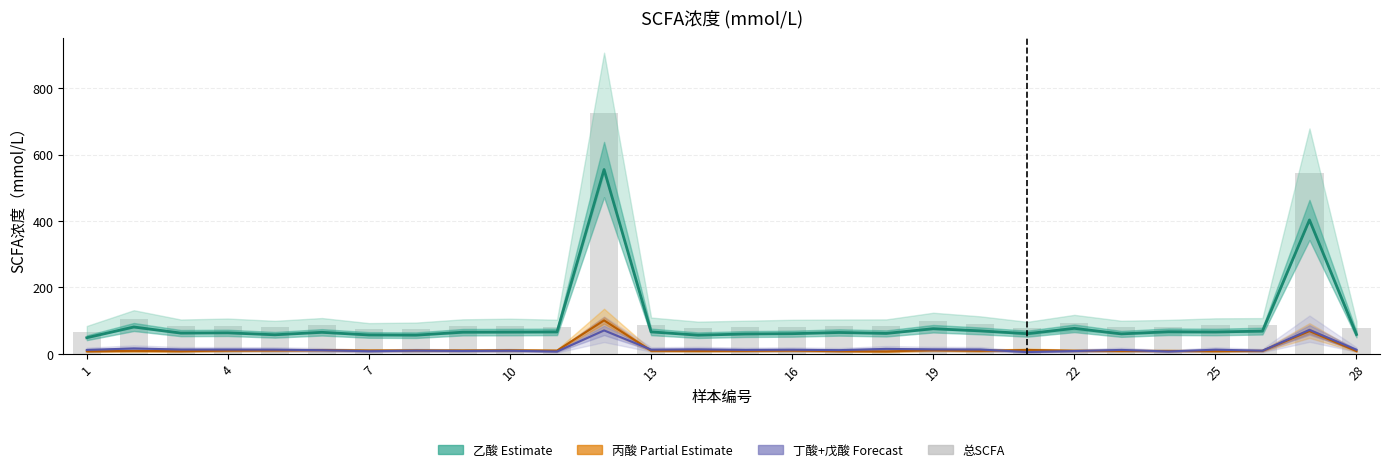

Count the number of categories in the chart.

28